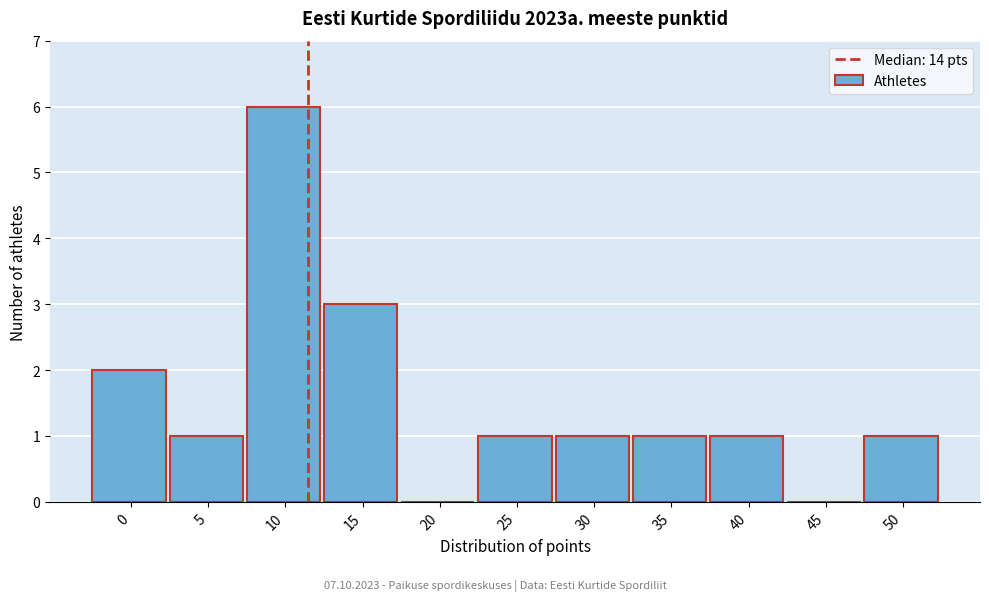

Reading right to left, extract all data points from this chart.

50=1	45=0	40=1	35=1	30=1	25=1	20=0	15=3	10=6	5=1	0=2